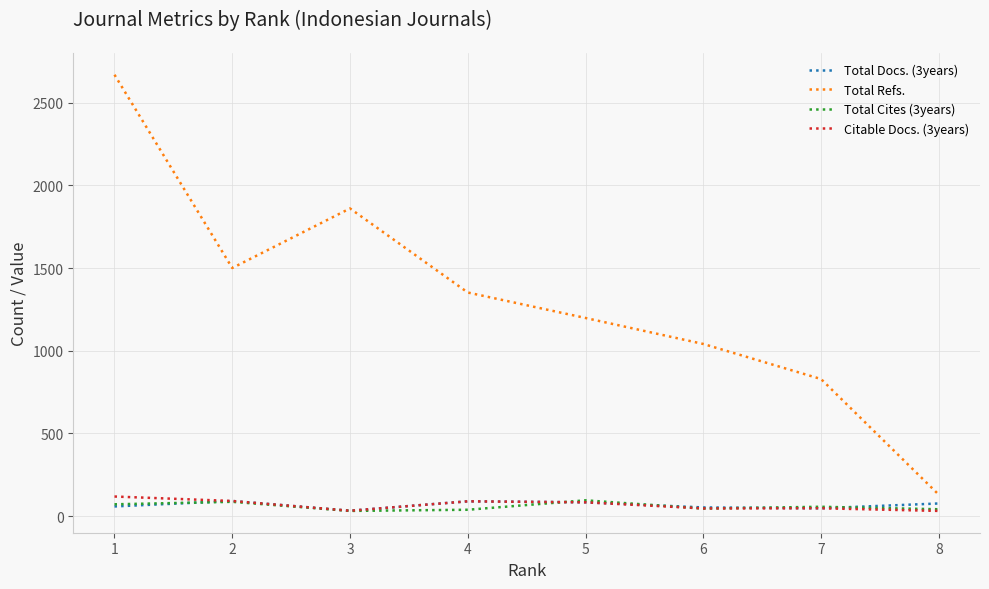

Where is the first local minimum for Citable Docs. (3years)?

3